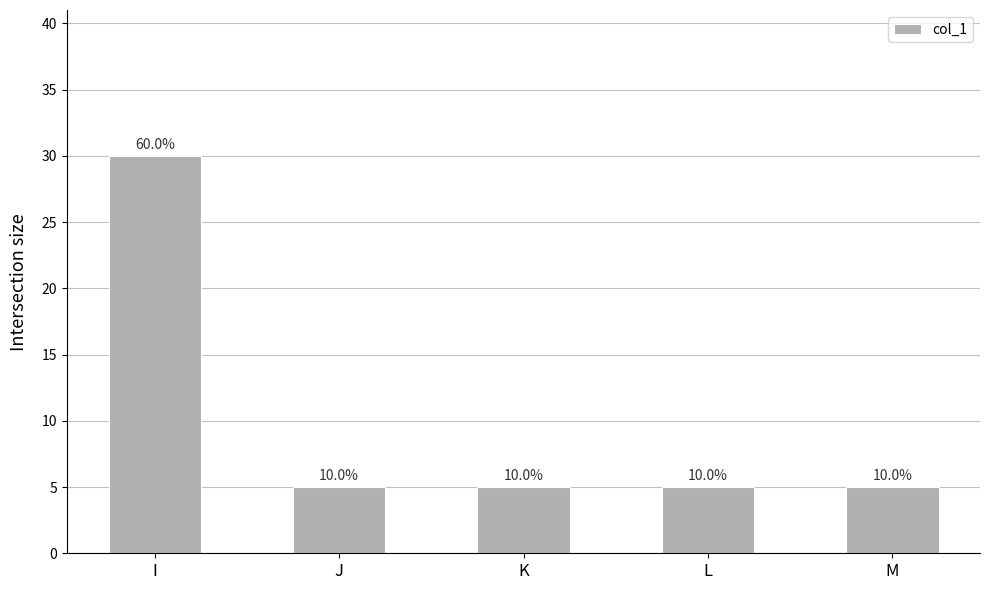

Is it true that the value at K is 9?

False